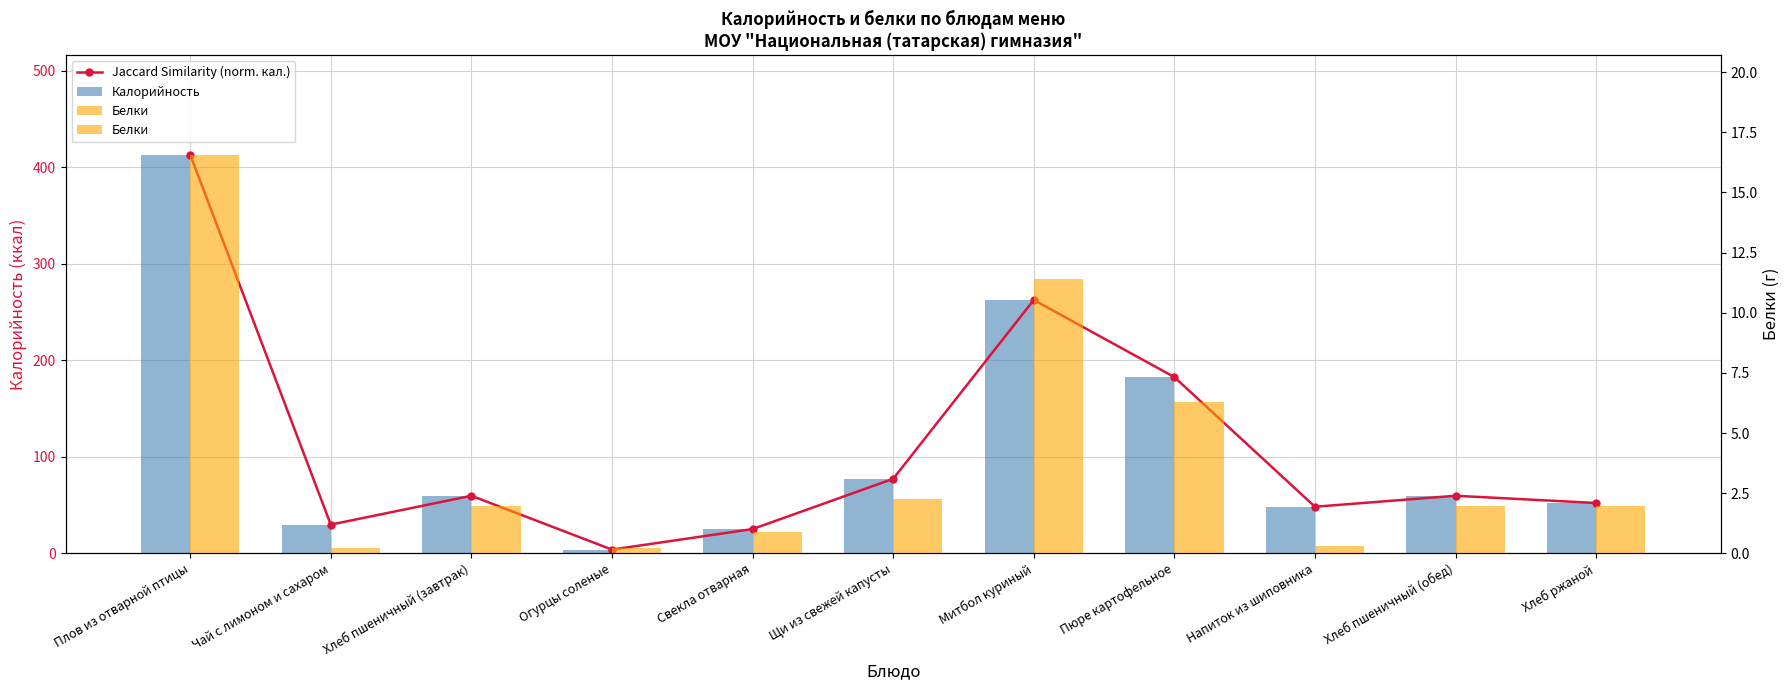

What is the value of the Белки bar at the 6th from the left?

2.2